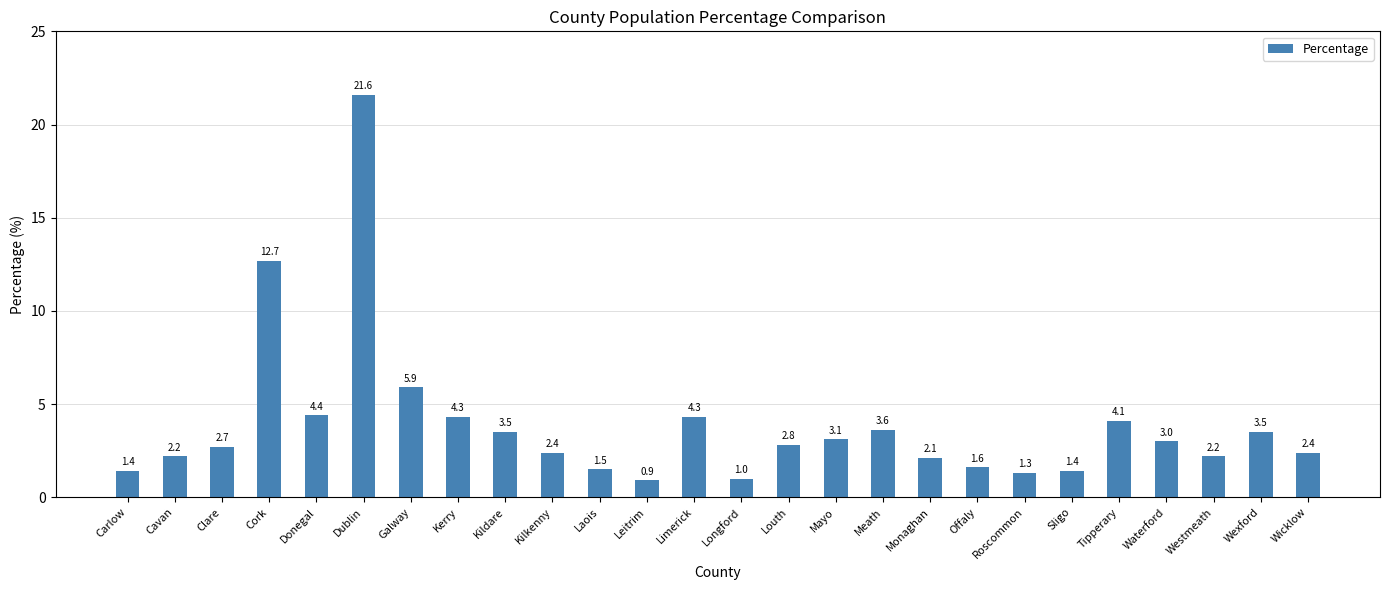

What is the label of the 20th bar from the left?

Roscommon